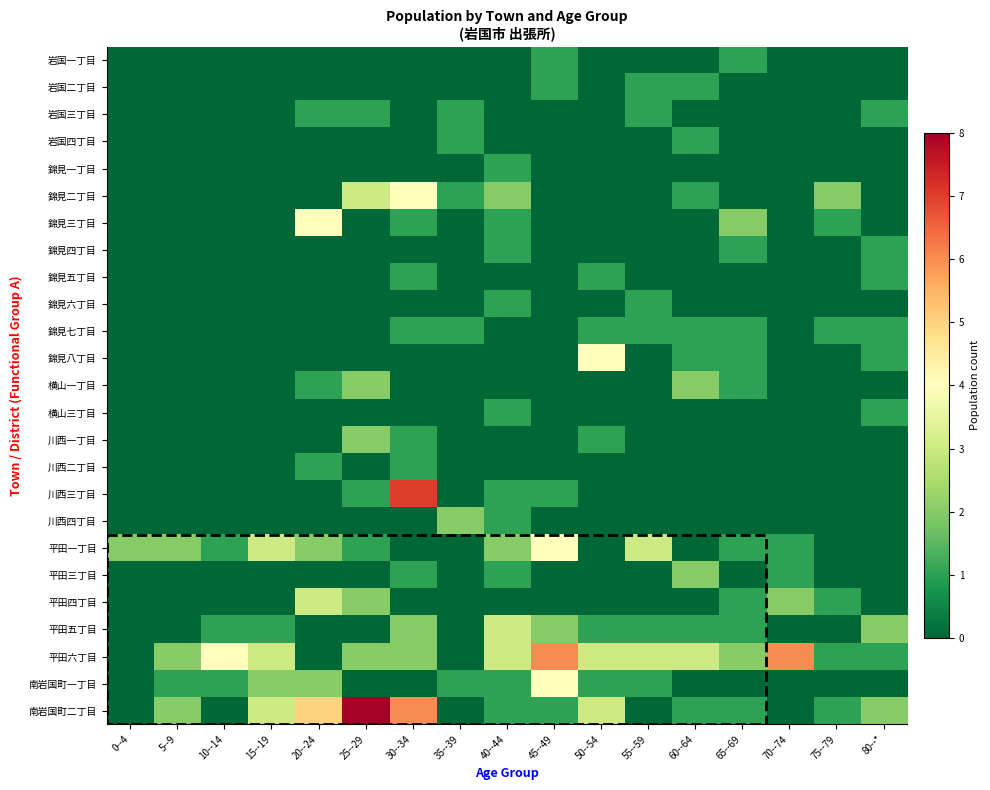

Reading left to right, transcribe all the data shown in this chart.

岩国一丁目: 0--4=0	5--9=0	10--14=0	15--19=0	20--24=0	25--29=0	30--34=0	35--39=0	40--44=0	45--49=1	50--54=0	55--59=0	60--64=0	65--69=1	70--74=0	75--79=0	80--*=0
岩国二丁目: 0--4=0	5--9=0	10--14=0	15--19=0	20--24=0	25--29=0	30--34=0	35--39=0	40--44=0	45--49=1	50--54=0	55--59=1	60--64=1	65--69=0	70--74=0	75--79=0	80--*=0
岩国三丁目: 0--4=0	5--9=0	10--14=0	15--19=0	20--24=1	25--29=1	30--34=0	35--39=1	40--44=0	45--49=0	50--54=0	55--59=1	60--64=0	65--69=0	70--74=0	75--79=0	80--*=1
岩国四丁目: 0--4=0	5--9=0	10--14=0	15--19=0	20--24=0	25--29=0	30--34=0	35--39=1	40--44=0	45--49=0	50--54=0	55--59=0	60--64=1	65--69=0	70--74=0	75--79=0	80--*=0
錦見一丁目: 0--4=0	5--9=0	10--14=0	15--19=0	20--24=0	25--29=0	30--34=0	35--39=0	40--44=1	45--49=0	50--54=0	55--59=0	60--64=0	65--69=0	70--74=0	75--79=0	80--*=0
錦見二丁目: 0--4=0	5--9=0	10--14=0	15--19=0	20--24=0	25--29=3	30--34=4	35--39=1	40--44=2	45--49=0	50--54=0	55--59=0	60--64=1	65--69=0	70--74=0	75--79=2	80--*=0
錦見三丁目: 0--4=0	5--9=0	10--14=0	15--19=0	20--24=4	25--29=0	30--34=1	35--39=0	40--44=1	45--49=0	50--54=0	55--59=0	60--64=0	65--69=2	70--74=0	75--79=1	80--*=0
錦見四丁目: 0--4=0	5--9=0	10--14=0	15--19=0	20--24=0	25--29=0	30--34=0	35--39=0	40--44=1	45--49=0	50--54=0	55--59=0	60--64=0	65--69=1	70--74=0	75--79=0	80--*=1
錦見五丁目: 0--4=0	5--9=0	10--14=0	15--19=0	20--24=0	25--29=0	30--34=1	35--39=0	40--44=0	45--49=0	50--54=1	55--59=0	60--64=0	65--69=0	70--74=0	75--79=0	80--*=1
錦見六丁目: 0--4=0	5--9=0	10--14=0	15--19=0	20--24=0	25--29=0	30--34=0	35--39=0	40--44=1	45--49=0	50--54=0	55--59=1	60--64=0	65--69=0	70--74=0	75--79=0	80--*=0
錦見七丁目: 0--4=0	5--9=0	10--14=0	15--19=0	20--24=0	25--29=0	30--34=1	35--39=1	40--44=0	45--49=0	50--54=1	55--59=1	60--64=1	65--69=1	70--74=0	75--79=1	80--*=1
錦見八丁目: 0--4=0	5--9=0	10--14=0	15--19=0	20--24=0	25--29=0	30--34=0	35--39=0	40--44=0	45--49=0	50--54=4	55--59=0	60--64=1	65--69=1	70--74=0	75--79=0	80--*=1
横山一丁目: 0--4=0	5--9=0	10--14=0	15--19=0	20--24=1	25--29=2	30--34=0	35--39=0	40--44=0	45--49=0	50--54=0	55--59=0	60--64=2	65--69=1	70--74=0	75--79=0	80--*=0
横山三丁目: 0--4=0	5--9=0	10--14=0	15--19=0	20--24=0	25--29=0	30--34=0	35--39=0	40--44=1	45--49=0	50--54=0	55--59=0	60--64=0	65--69=0	70--74=0	75--79=0	80--*=1
川西一丁目: 0--4=0	5--9=0	10--14=0	15--19=0	20--24=0	25--29=2	30--34=1	35--39=0	40--44=0	45--49=0	50--54=1	55--59=0	60--64=0	65--69=0	70--74=0	75--79=0	80--*=0
川西二丁目: 0--4=0	5--9=0	10--14=0	15--19=0	20--24=1	25--29=0	30--34=1	35--39=0	40--44=0	45--49=0	50--54=0	55--59=0	60--64=0	65--69=0	70--74=0	75--79=0	80--*=0
川西三丁目: 0--4=0	5--9=0	10--14=0	15--19=0	20--24=0	25--29=1	30--34=7	35--39=0	40--44=1	45--49=1	50--54=0	55--59=0	60--64=0	65--69=0	70--74=0	75--79=0	80--*=0
川西四丁目: 0--4=0	5--9=0	10--14=0	15--19=0	20--24=0	25--29=0	30--34=0	35--39=2	40--44=1	45--49=0	50--54=0	55--59=0	60--64=0	65--69=0	70--74=0	75--79=0	80--*=0
平田一丁目: 0--4=2	5--9=2	10--14=1	15--19=3	20--24=2	25--29=1	30--34=0	35--39=0	40--44=2	45--49=4	50--54=0	55--59=3	60--64=0	65--69=1	70--74=1	75--79=0	80--*=0
平田三丁目: 0--4=0	5--9=0	10--14=0	15--19=0	20--24=0	25--29=0	30--34=1	35--39=0	40--44=1	45--49=0	50--54=0	55--59=0	60--64=2	65--69=0	70--74=1	75--79=0	80--*=0
平田四丁目: 0--4=0	5--9=0	10--14=0	15--19=0	20--24=3	25--29=2	30--34=0	35--39=0	40--44=0	45--49=0	50--54=0	55--59=0	60--64=0	65--69=1	70--74=2	75--79=1	80--*=0
平田五丁目: 0--4=0	5--9=0	10--14=1	15--19=1	20--24=0	25--29=0	30--34=2	35--39=0	40--44=3	45--49=2	50--54=1	55--59=1	60--64=1	65--69=1	70--74=0	75--79=0	80--*=2
平田六丁目: 0--4=0	5--9=2	10--14=4	15--19=3	20--24=0	25--29=2	30--34=2	35--39=0	40--44=3	45--49=6	50--54=3	55--59=3	60--64=3	65--69=2	70--74=6	75--79=1	80--*=1
南岩国町一丁目: 0--4=0	5--9=1	10--14=1	15--19=2	20--24=2	25--29=0	30--34=0	35--39=1	40--44=1	45--49=4	50--54=1	55--59=1	60--64=0	65--69=0	70--74=0	75--79=0	80--*=0
南岩国町二丁目: 0--4=0	5--9=2	10--14=0	15--19=3	20--24=5	25--29=8	30--34=6	35--39=0	40--44=1	45--49=1	50--54=3	55--59=0	60--64=1	65--69=1	70--74=0	75--79=1	80--*=2